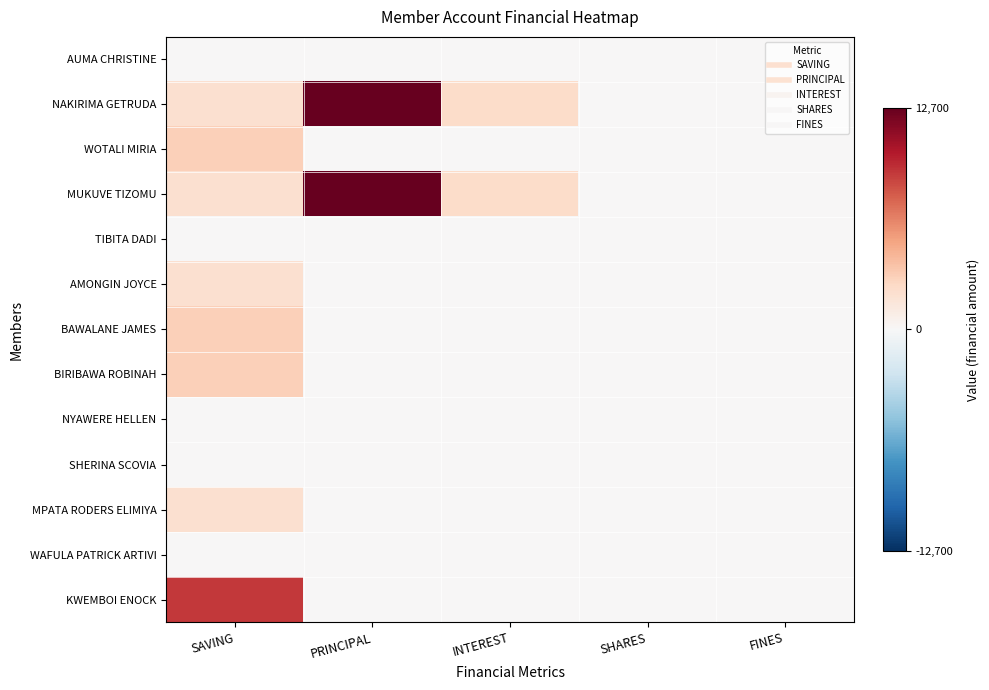

Reading left to right, what are all the values shown in this chart?

AUMA CHRISTINE: SAVING=0	PRINCIPAL=0	INTEREST=0	SHARES=0	FINES=0
NAKIRIMA GETRUDA: SAVING=2000	PRINCIPAL=12700	INTEREST=2300	SHARES=0	FINES=0
WOTALI MIRIA: SAVING=3000	PRINCIPAL=0	INTEREST=0	SHARES=0	FINES=0
MUKUVE TIZOMU: SAVING=2000	PRINCIPAL=12700	INTEREST=2300	SHARES=0	FINES=0
TIBITA DADI: SAVING=0	PRINCIPAL=0	INTEREST=0	SHARES=0	FINES=0
AMONGIN JOYCE: SAVING=2000	PRINCIPAL=0	INTEREST=0	SHARES=0	FINES=0
BAWALANE JAMES: SAVING=3000	PRINCIPAL=0	INTEREST=0	SHARES=0	FINES=0
BIRIBAWA ROBINAH: SAVING=3000	PRINCIPAL=0	INTEREST=0	SHARES=0	FINES=0
NYAWERE HELLEN: SAVING=0	PRINCIPAL=0	INTEREST=0	SHARES=0	FINES=0
SHERINA SCOVIA: SAVING=0	PRINCIPAL=0	INTEREST=0	SHARES=0	FINES=0
MPATA RODERS ELIMIYA: SAVING=2000	PRINCIPAL=0	INTEREST=0	SHARES=0	FINES=0
WAFULA PATRICK ARTIVI: SAVING=0	PRINCIPAL=0	INTEREST=0	SHARES=1	FINES=0
KWEMBOI ENOCK: SAVING=9000	PRINCIPAL=0	INTEREST=0	SHARES=0	FINES=0